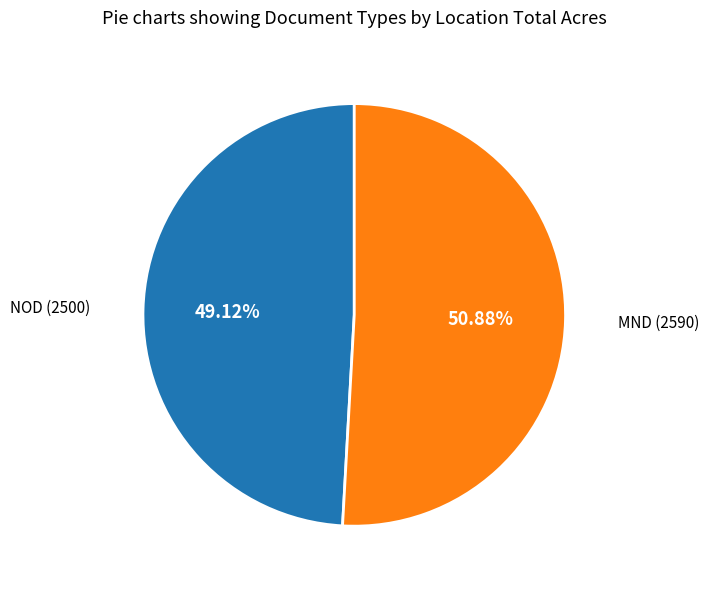

Which slice is the smallest?

NOD